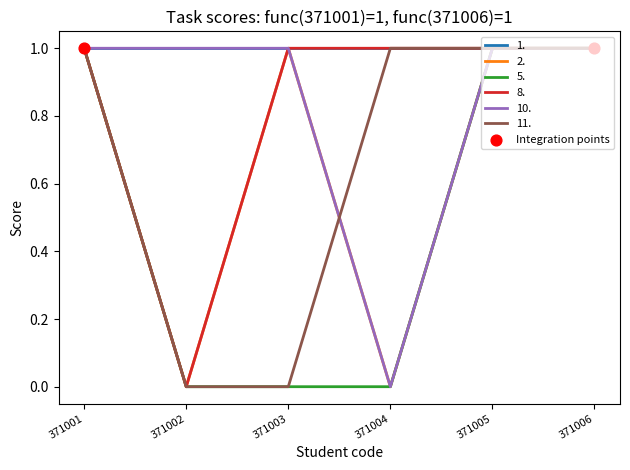

True or false: 2. has a value of 1 at 371006.

True